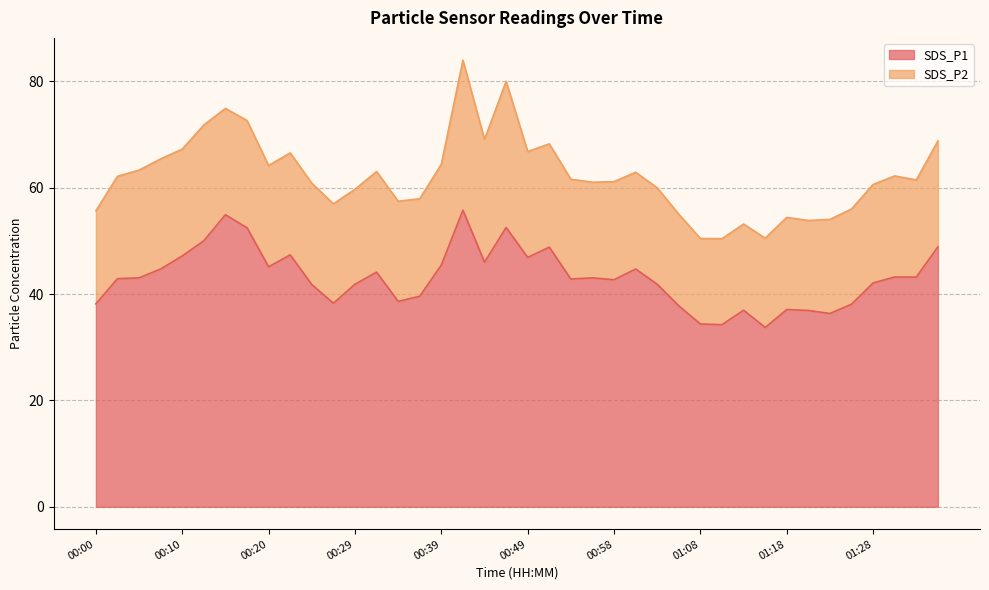

Reading left to right, extract all data points from this chart.

00:00=38.2	00:03=42.9	00:05=43.0	00:07=44.7	00:10=47.2	00:12=50.0	00:15=54.9	00:17=52.5	00:20=45.1	00:22=47.4	00:24=41.8	00:27=38.3	00:29=41.9	00:32=44.1	00:34=38.6	00:37=39.6	00:39=45.5	00:41=55.8	00:44=46.0	00:46=52.5	00:49=46.9	00:51=48.8	00:54=42.8	00:56=43.0	00:58=42.7	01:01=44.7	01:03=41.9	01:06=37.8	01:08=34.4	01:11=34.2	01:13=37.0	01:16=33.7	01:18=37.1	01:20=36.9	01:23=36.4	01:26=38.1	01:28=42.1	01:31=43.2	01:33=43.2	01:36=48.9